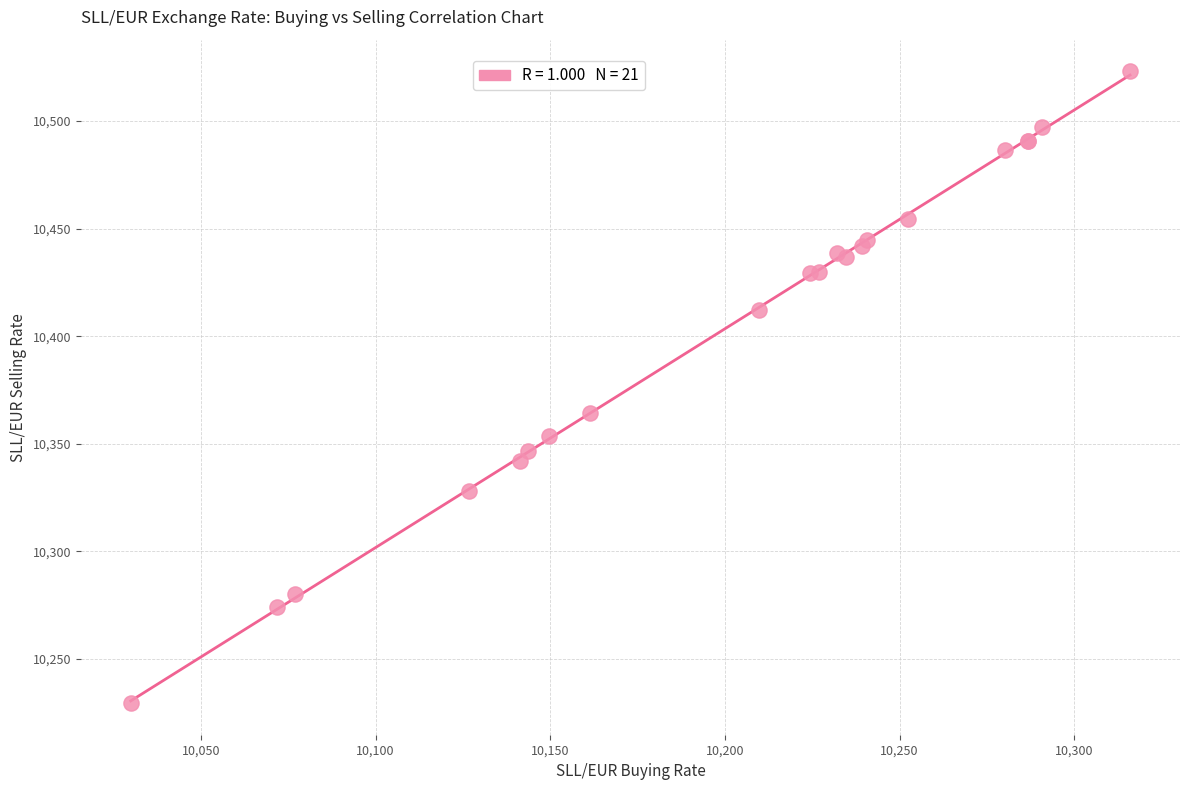

What Y value in the scatter plot is closest to 10376?

10364.3